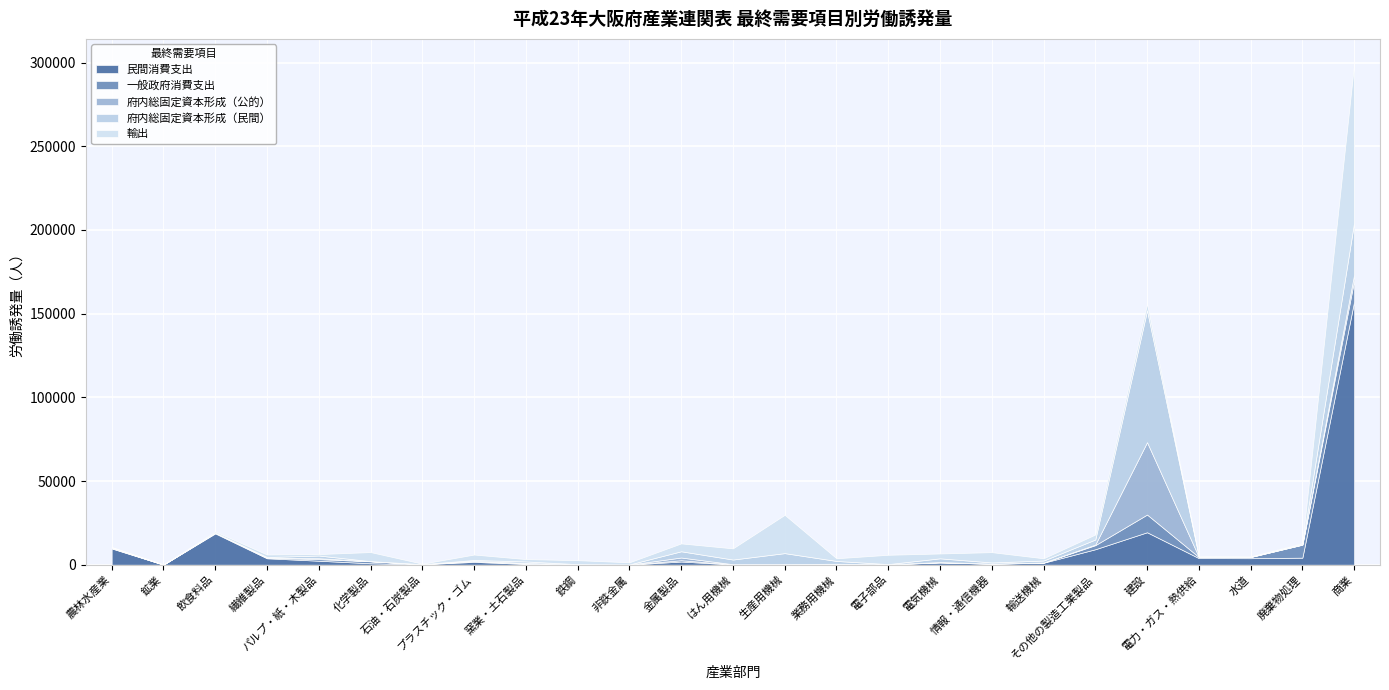

What is the label of the 19th point from the left?

輸送機械